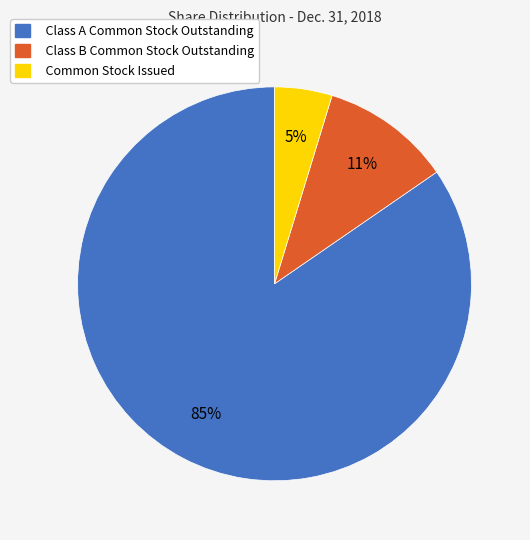

Between Class A Common Stock Outstanding and Common Stock Issued, which is larger?

Class A Common Stock Outstanding